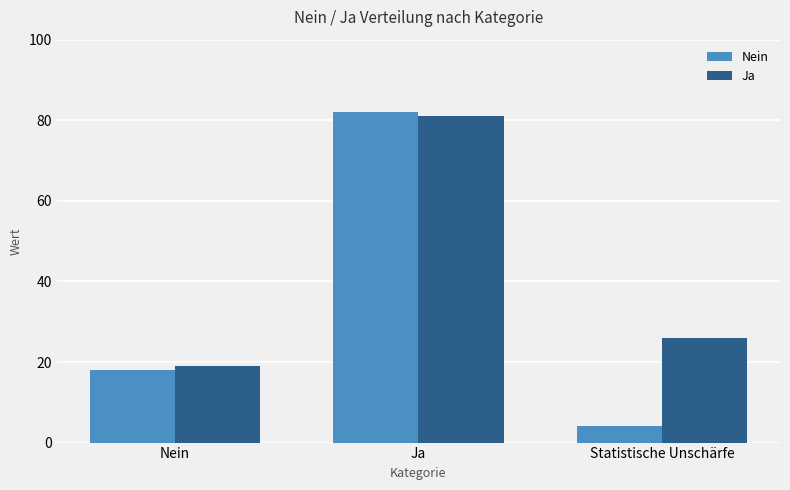

At how many categories does at least one series exceed 10?

3